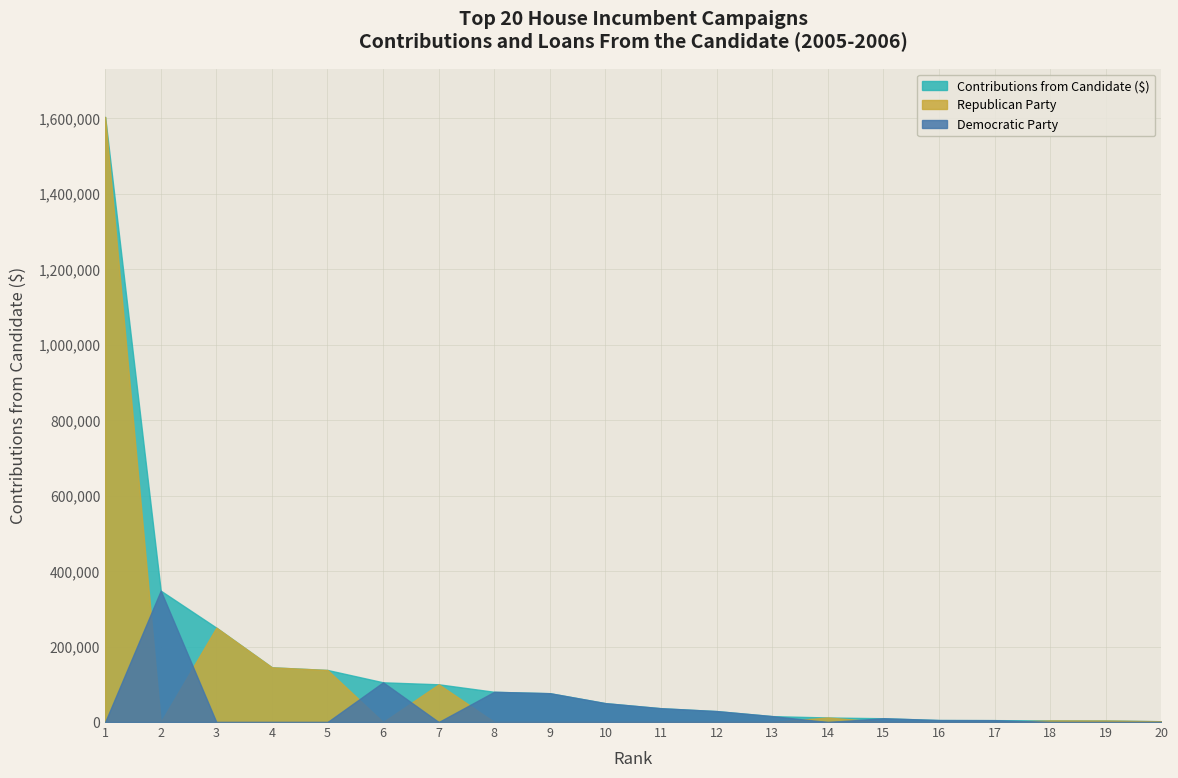

Reading left to right, what are all the values shown in this chart?

Contributions from Candidate ($): 1=1604000.0	2=348200.0	3=250200.0	4=145000.0	5=137962.5	6=105271.1	7=100000.0	8=80109.3	9=76403.8	10=50000.0	11=36585.0	12=29026.0	13=15640.8	14=12000.0	15=10000.0	16=5251.9	17=5000.0	18=4200.0	19=4000.0	20=2100.0
Democratic Party: 1=0.0	2=348200.0	3=0.0	4=0.0	5=0.0	6=105271.1	7=0.0	8=80109.3	9=76403.8	10=50000.0	11=36585.0	12=29026.0	13=15640.8	14=0.0	15=10000.0	16=5251.9	17=5000.0	18=0.0	19=0.0	20=0.0
Republican Party: 1=1604000.0	2=0.0	3=250200.0	4=145000.0	5=137962.5	6=0.0	7=100000.0	8=0.0	9=0.0	10=0.0	11=0.0	12=0.0	13=0.0	14=12000.0	15=0.0	16=0.0	17=0.0	18=4200.0	19=4000.0	20=2100.0